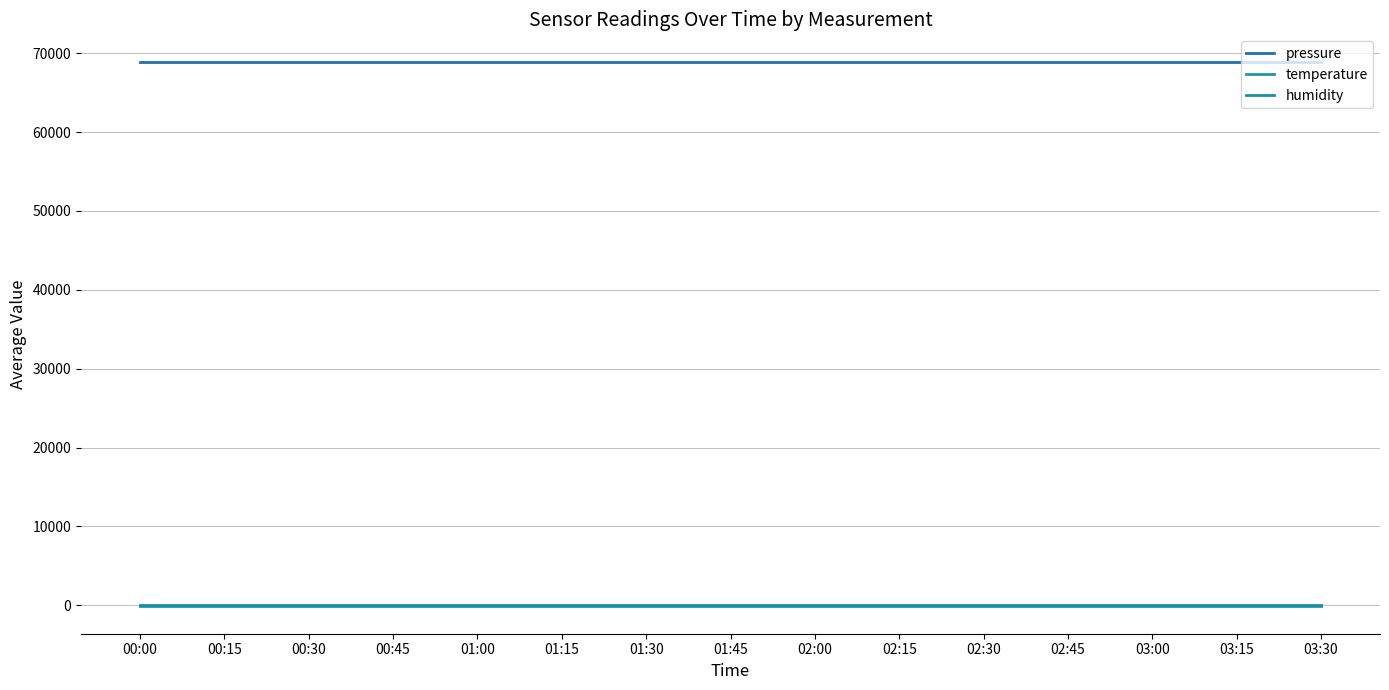

True or false: humidity and temperature cross at least once.

False